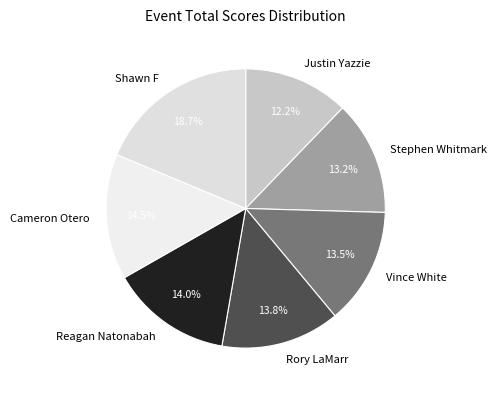

Is it true that Reagan Natonabah is 14% of the pie?

True